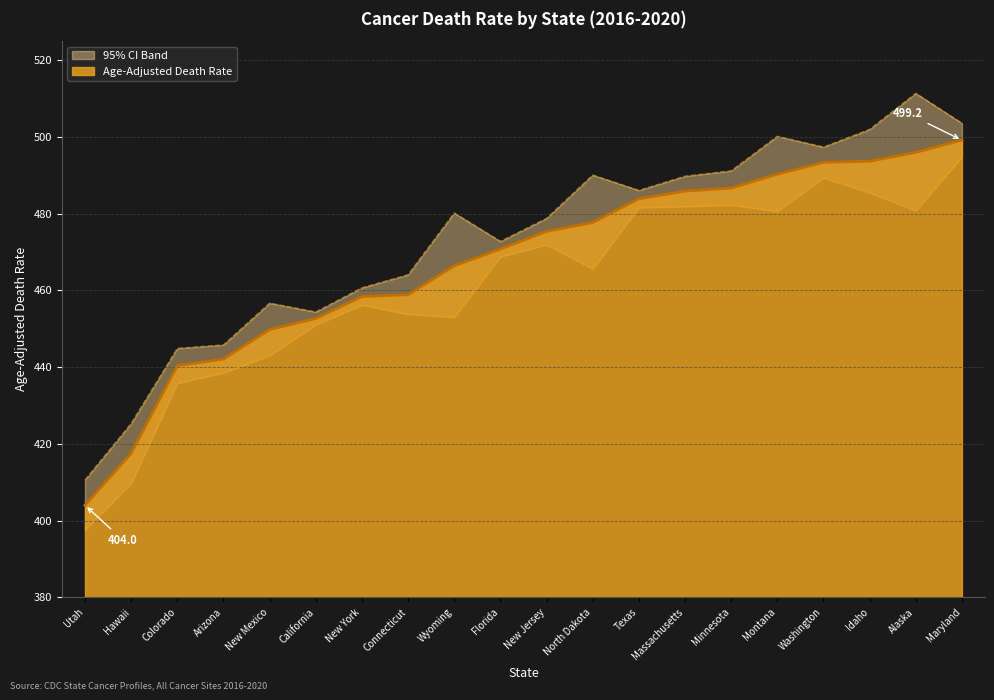

Where is Upper CI (Rate) nearest to the value 461?

New York